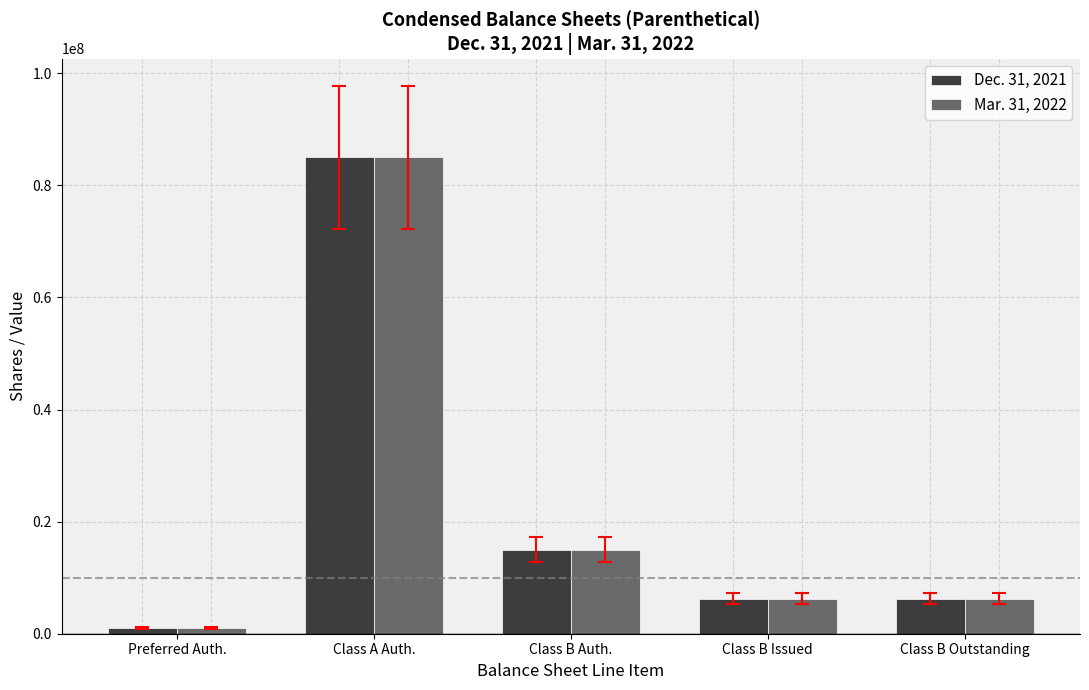

Which label corresponds to the smallest value in the chart?

Preferred Auth.